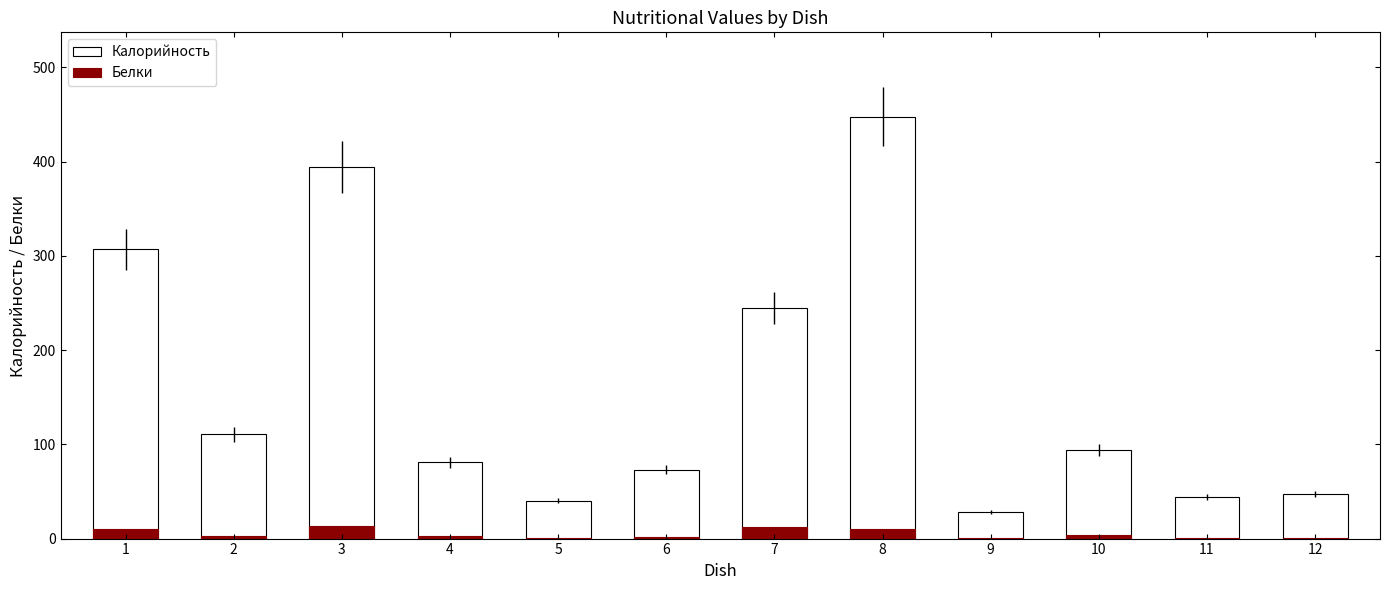

Is it true that Белки equals 2.4 at 8?

False